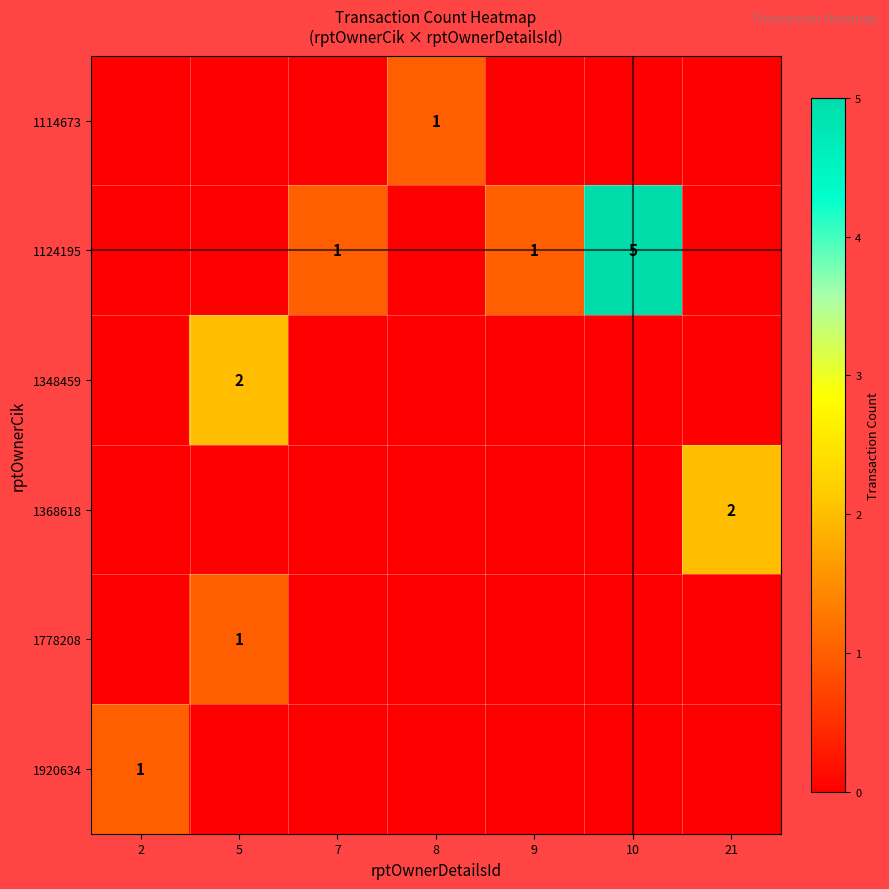

The 1124195 series shows 1 at 9. True or false?

True